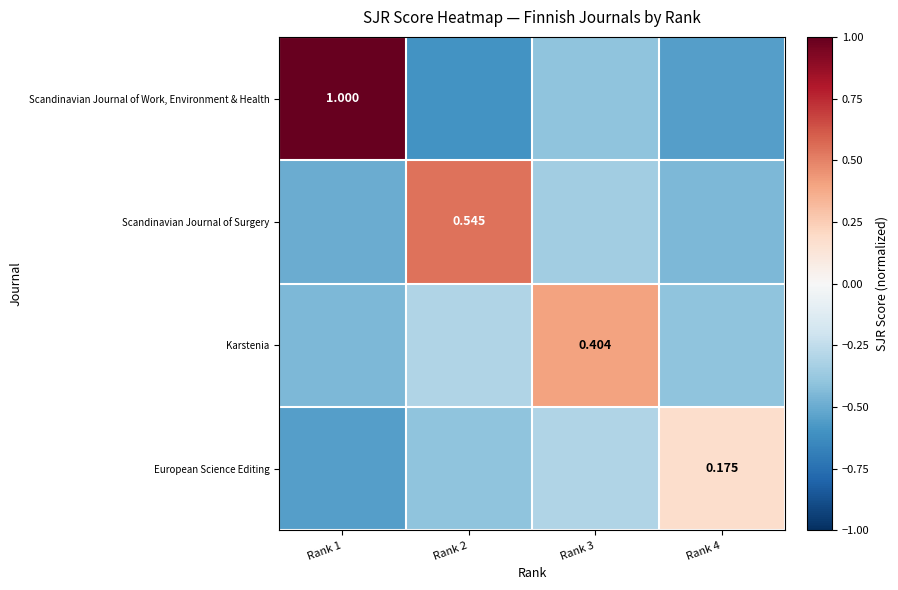

Between Rank 1 and Rank 2, which series saw the biggest shift?

Scandinavian Journal of Work, Environment & Health